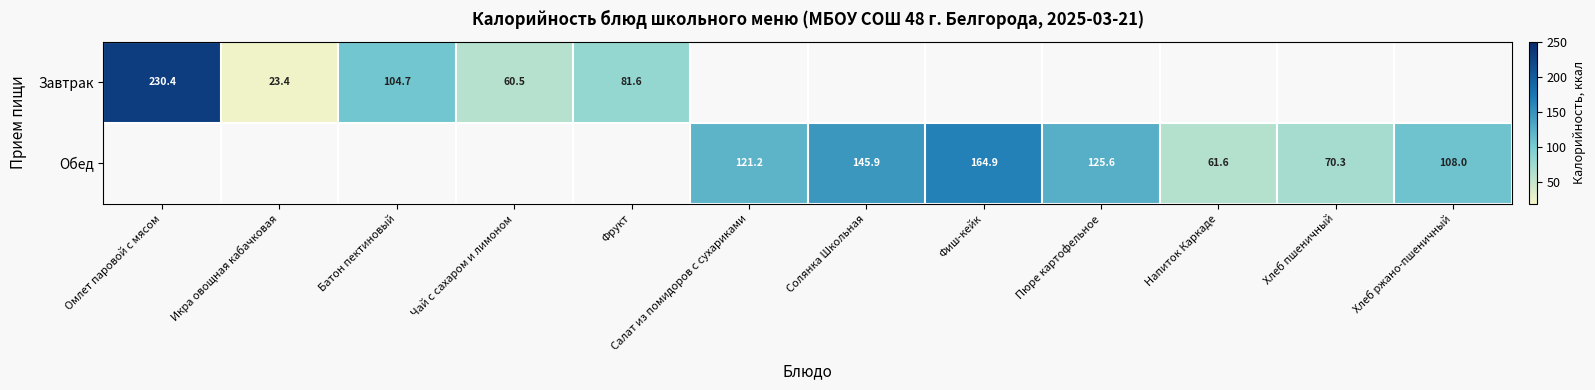

What is the difference between the Обед values at Солянка Школьная and Фиш-кейк?

19.0